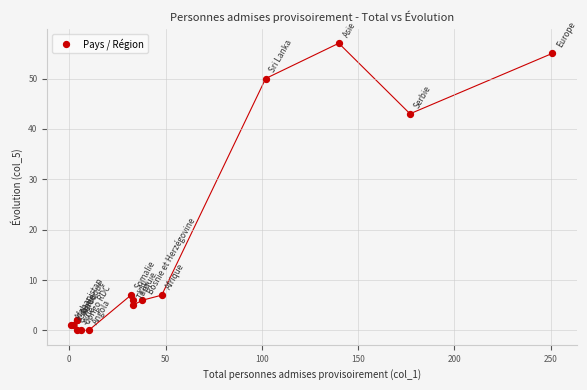

What Y value in the scatter plot is closest to 28?

43